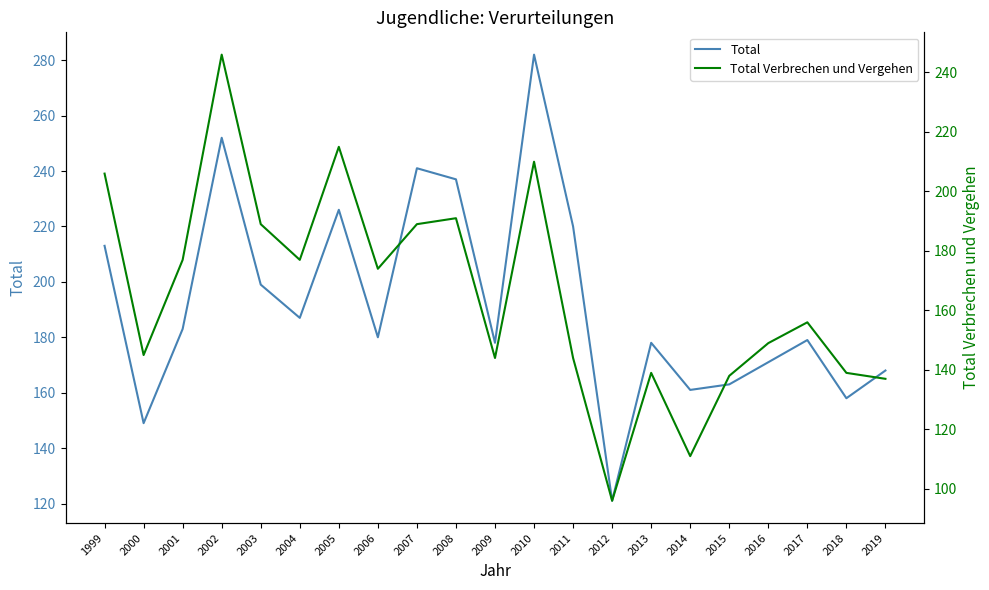

In Total Verbrechen und Vergehen, how many points are lower than both neighbors (excluding endpoints)?

6